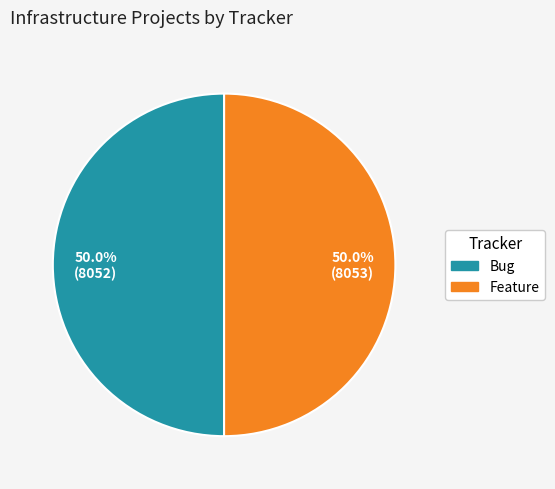

Do Bug and Feature together represent more than half of the pie?

Yes